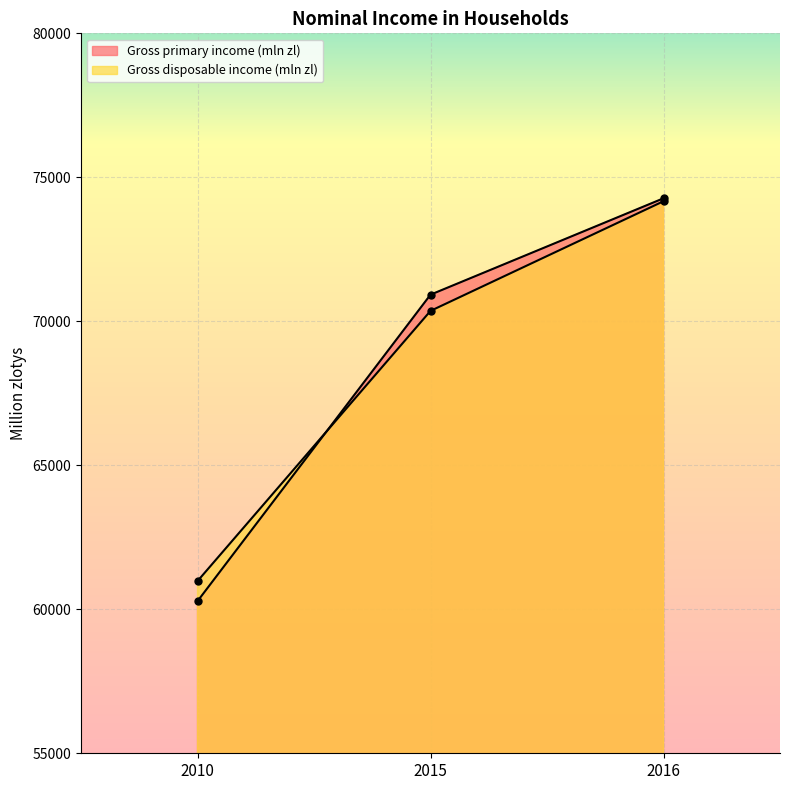

Reading left to right, list all the values displayed in this chart.

Gross primary income (mln zl): 2010=60283	2015=70925	2016=74272
Gross disposable income (mln zl): 2010=60980	2015=70362	2016=74170